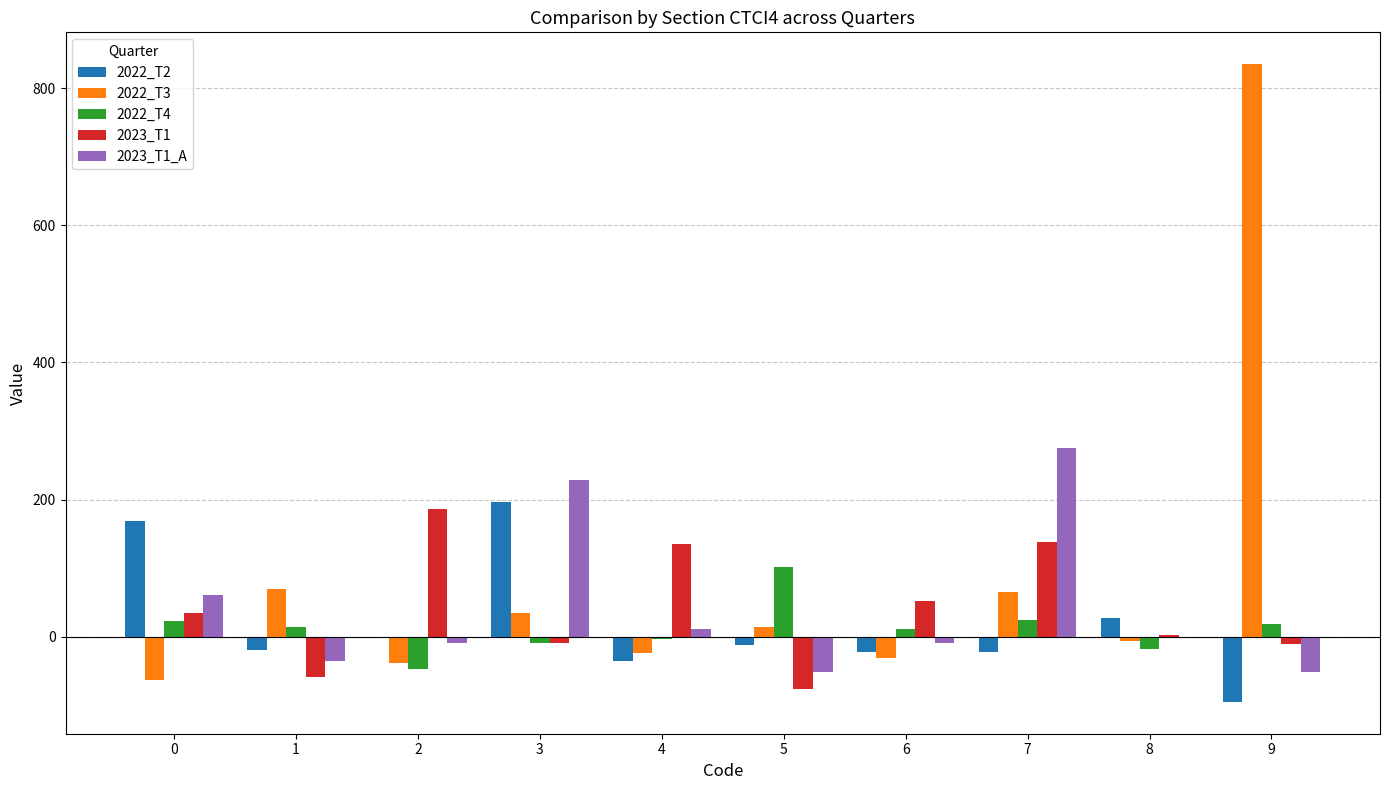

The value of 2023_T1_A at 5 is -51.9. True or false?

True